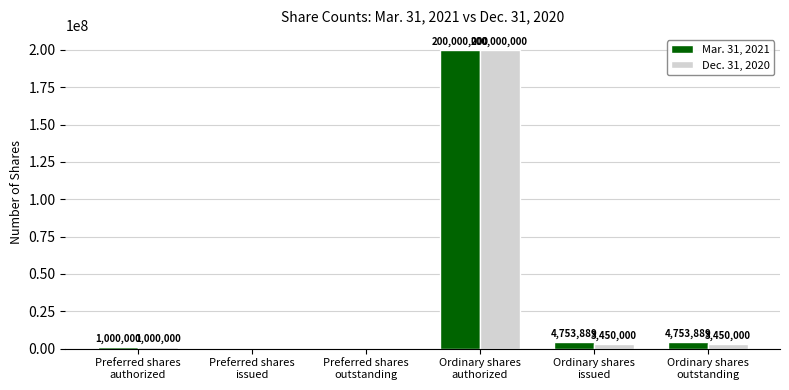

What is the average value of the Dec. 31, 2020 series?

34650000